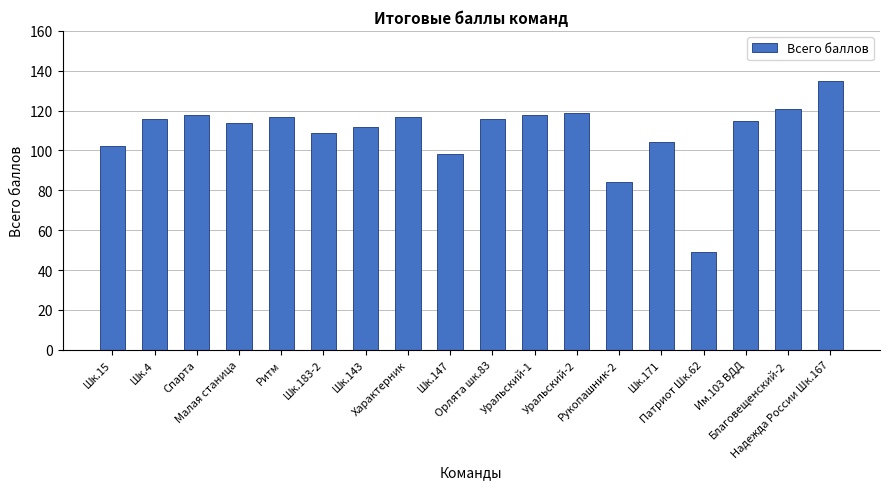

What is the difference between the maximum and second lowest values?

51